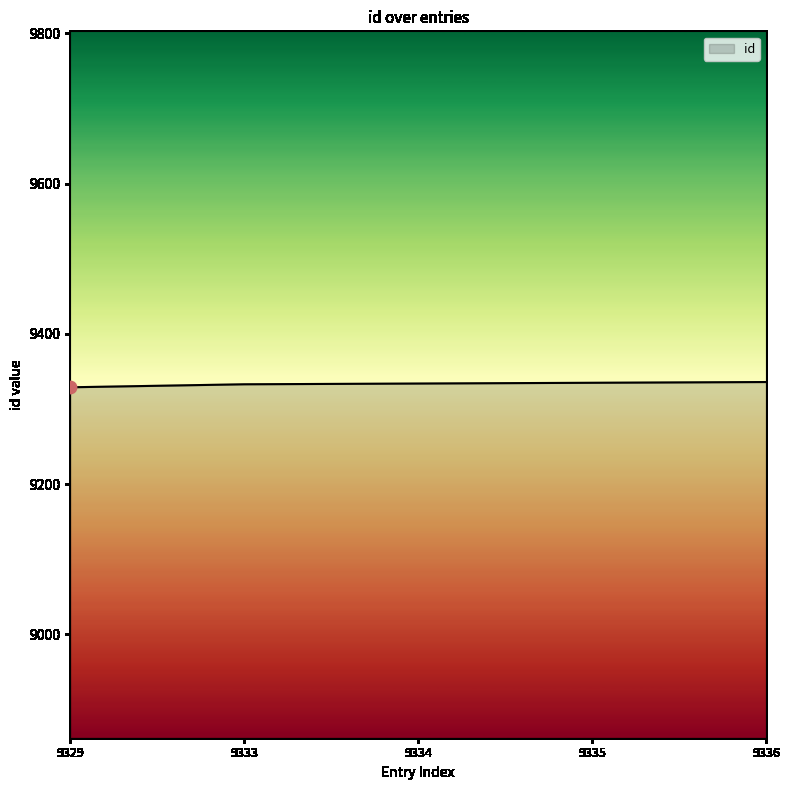

What is the ratio of the value at 9329 to the value at 9333?

1.0